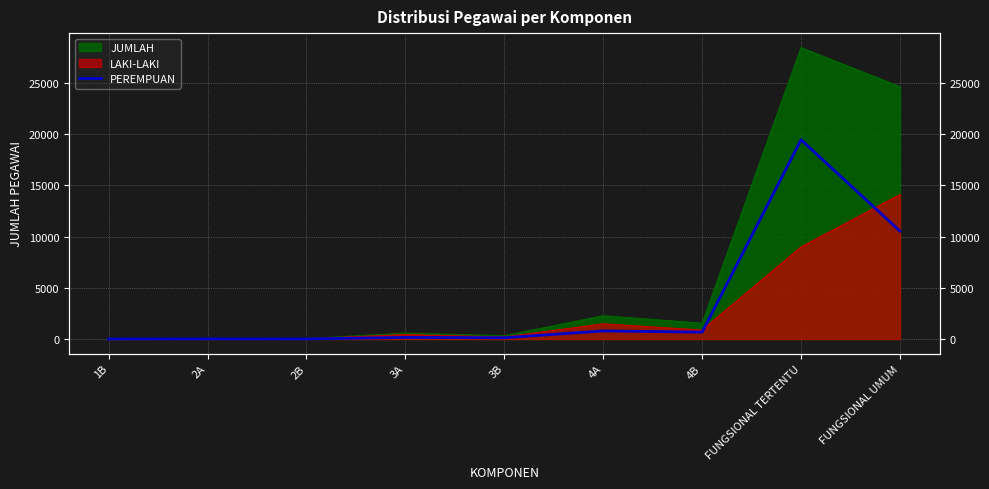

What is the label of the 4th point from the right?

4A